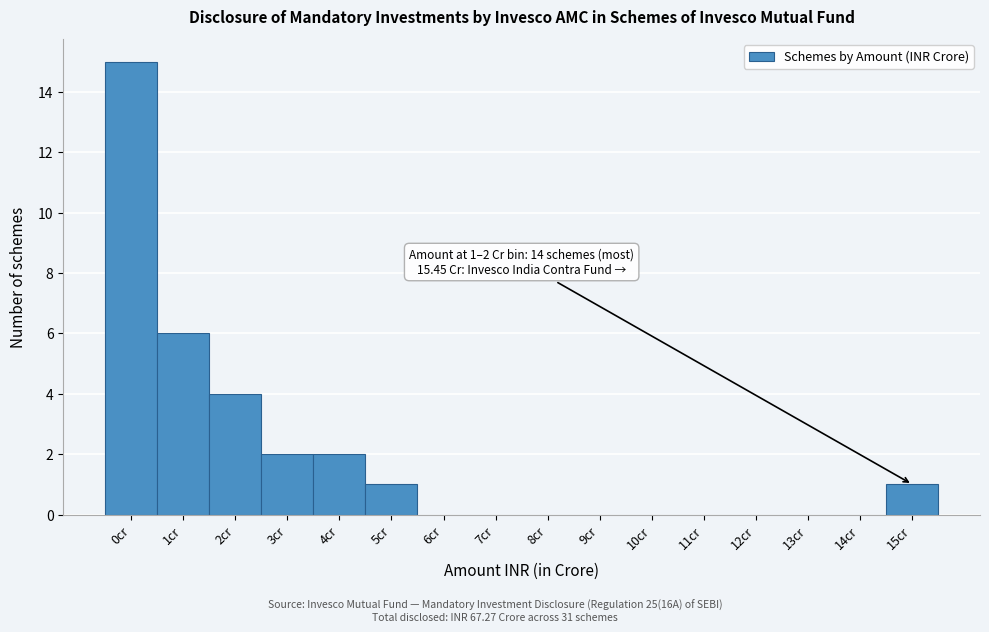

Reading left to right, transcribe all the data shown in this chart.

0cr=15	1cr=6	2cr=4	3cr=2	4cr=2	5cr=1	6cr=0	7cr=0	8cr=0	9cr=0	10cr=0	11cr=0	12cr=0	13cr=0	14cr=0	15cr=1